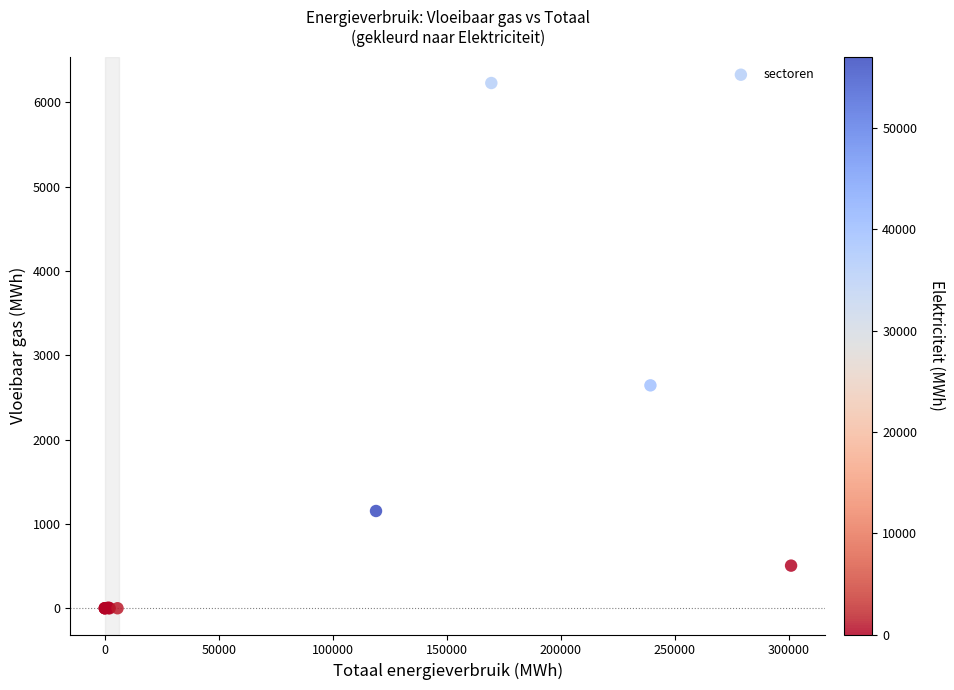

What Y value in the scatter plot is closest to 3113?

2642.8